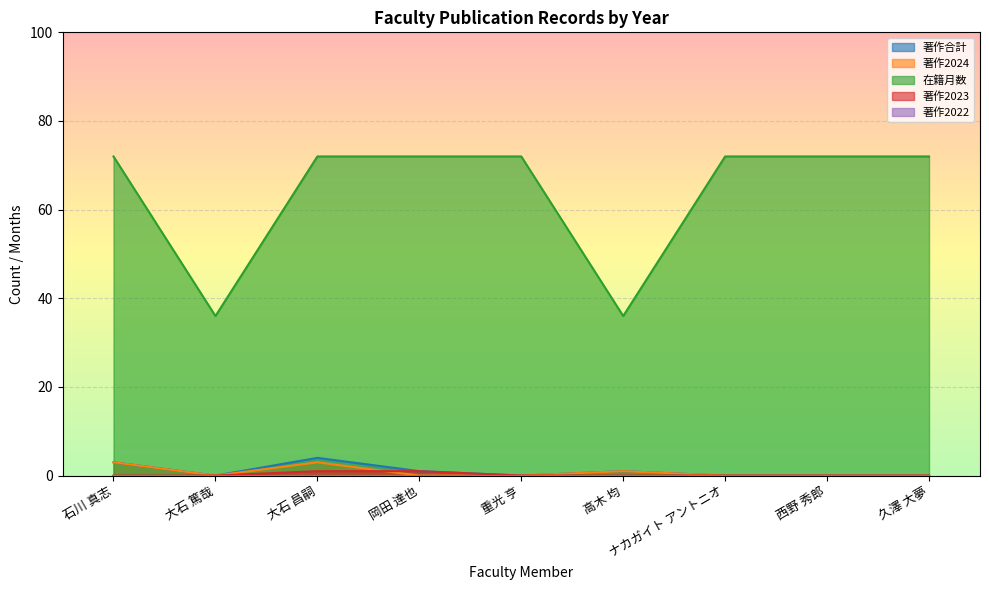

What position from the left is 岡田 達也?

4